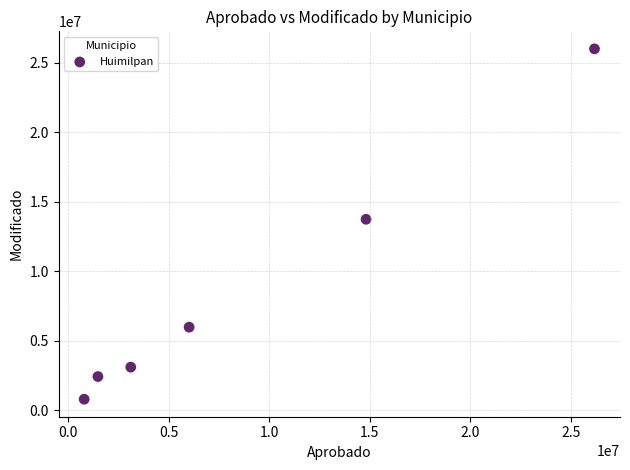

What is the average X value?

8729082.0